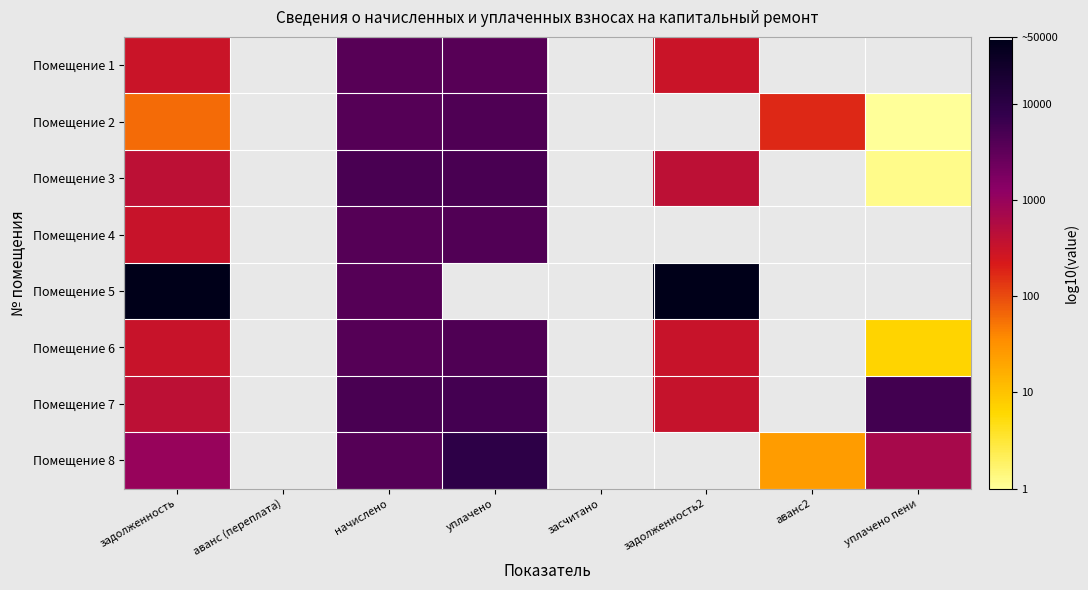

At how many categories does at least one series exceed 3?

5